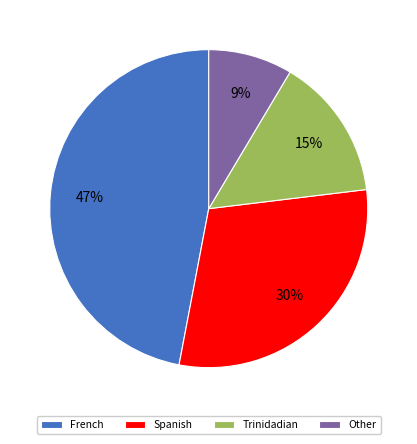

Combined, do Other and French account for over 50%?

Yes